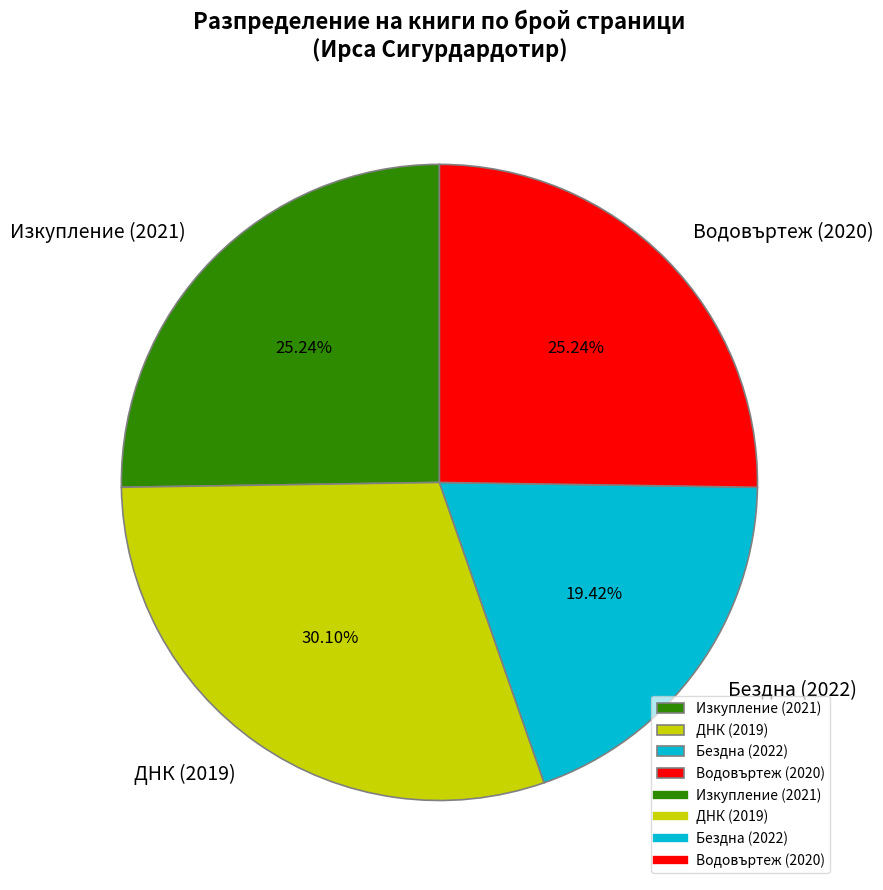

To the nearest percent, what is the combined percentage of Водовъртеж (2020) and Изкупление (2021)?

50%